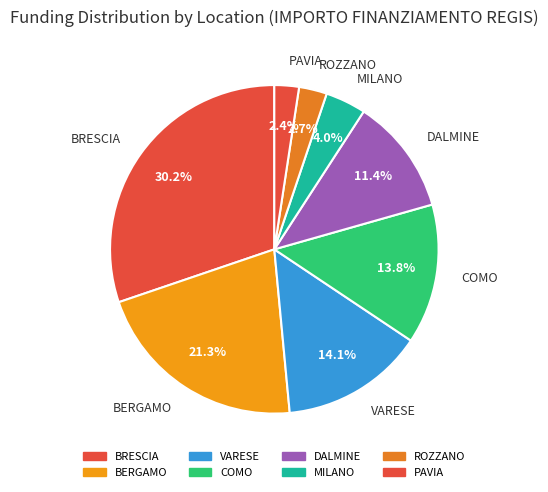

How many segments does this pie chart have?

8